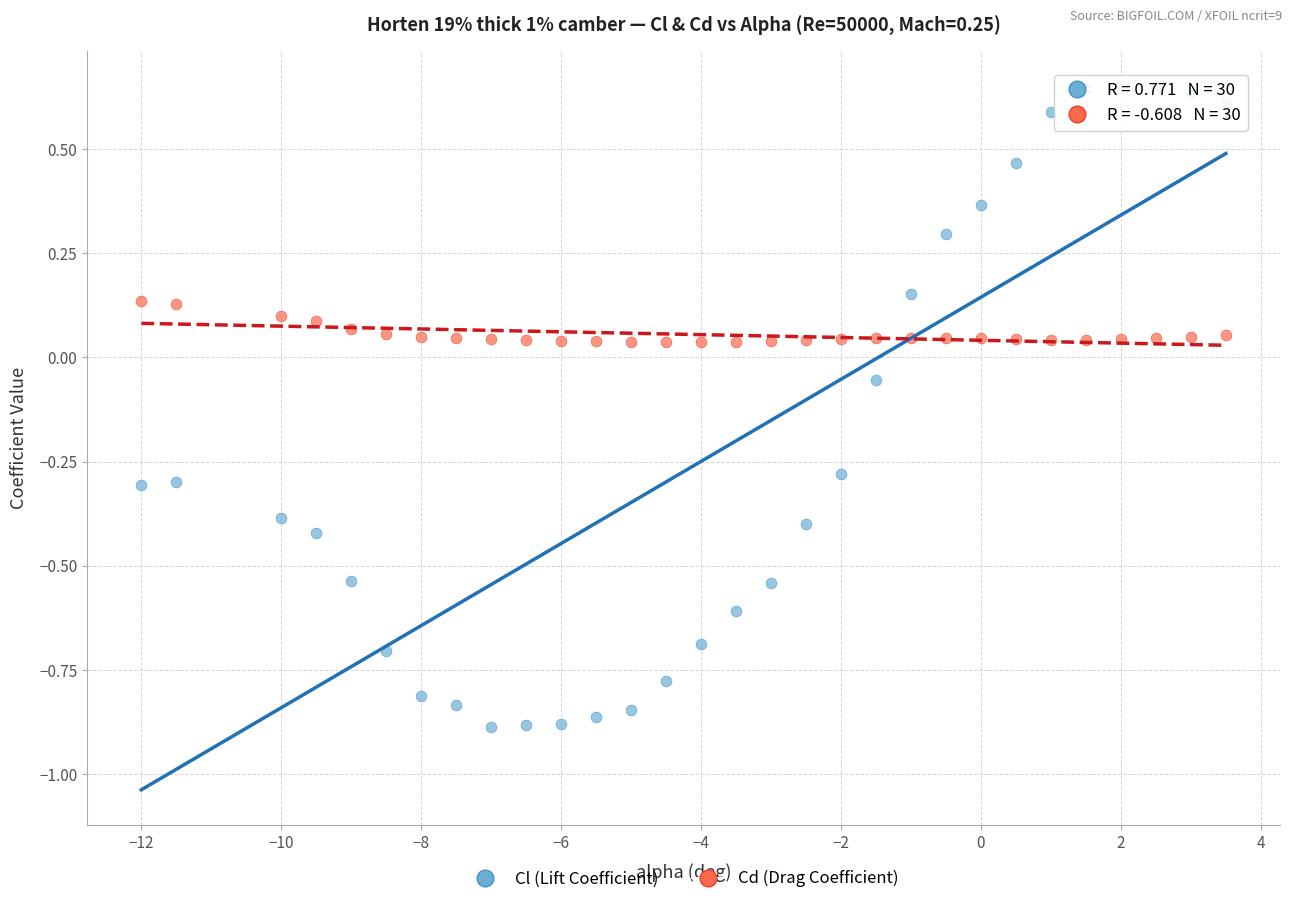

Which series reaches the minimum Y coordinate?

Cl (Lift Coefficient)